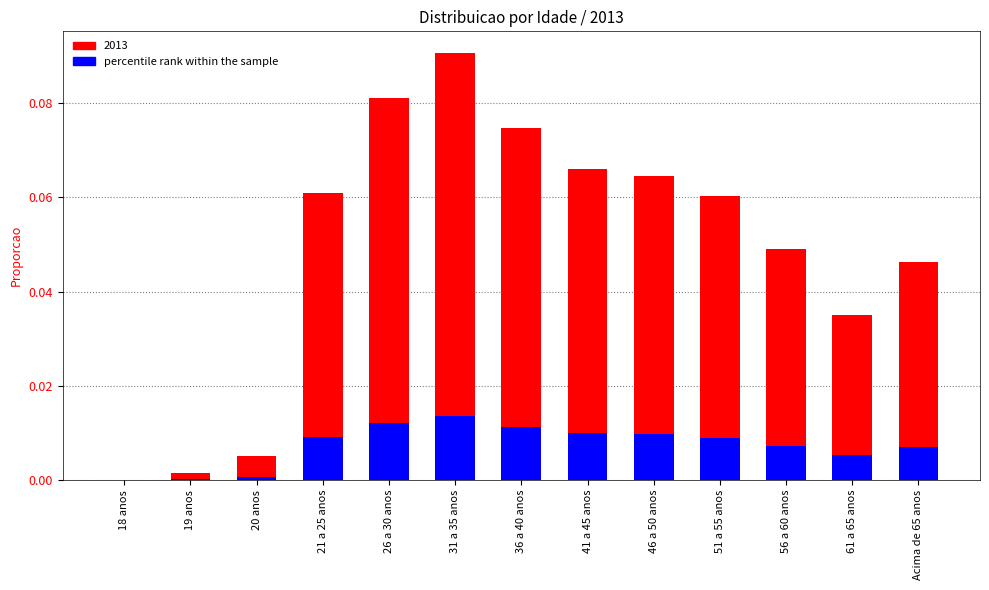

Is it true that the value at 61 a 65 anos is 0.0?

False